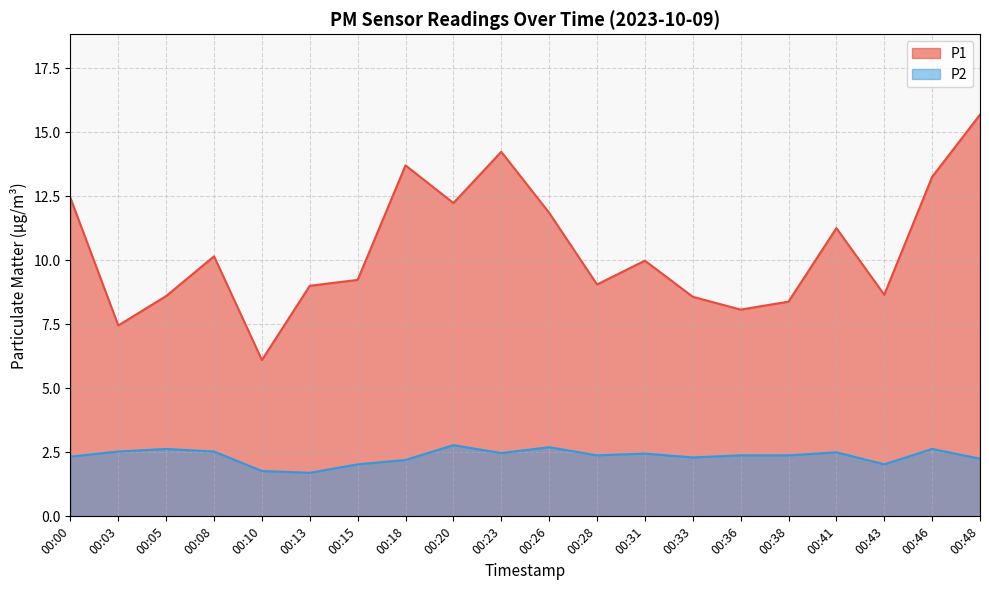

What are all the series names shown in the legend?

P1, P2